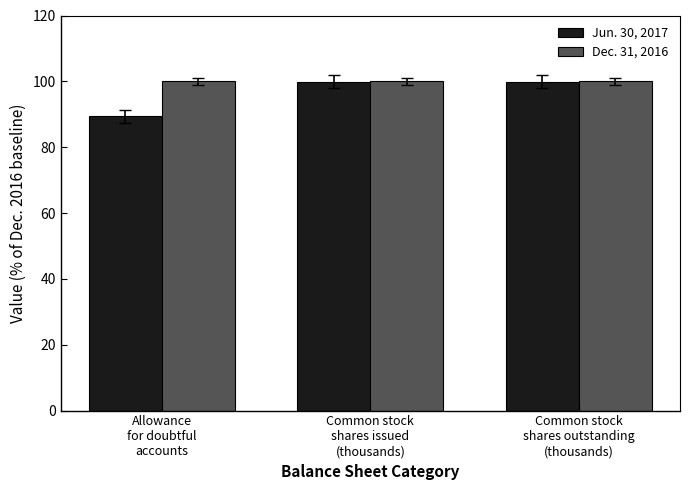

True or false: Dec. 31, 2016 has a value of 100.0 at Common stock
shares issued
(thousands).

True